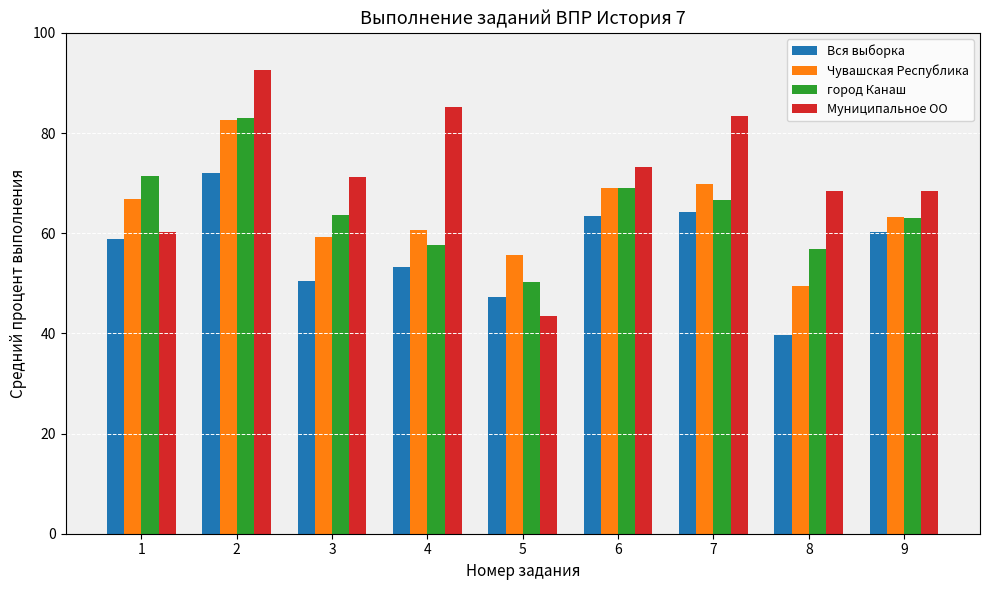

What is the spread (max minus min) of values at 6?

9.7